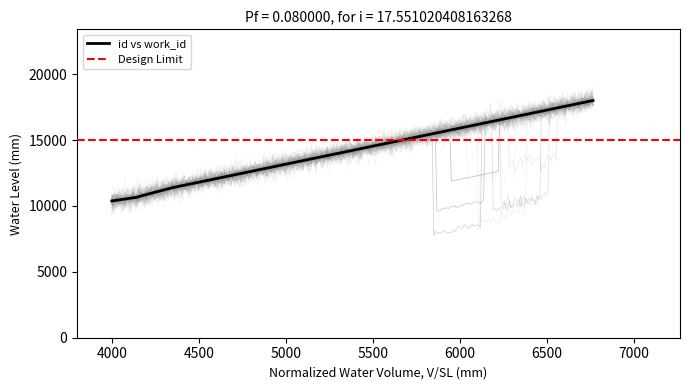

What is the value of the 2nd point from the left?

10658